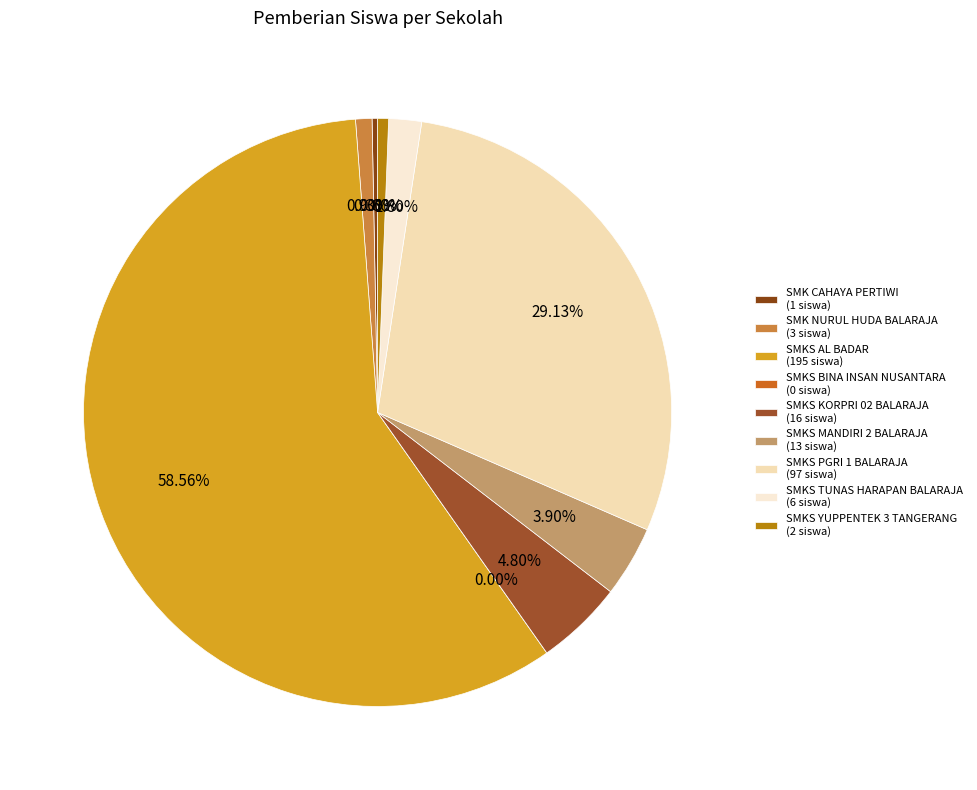

Which category accounts for the majority?

SMKS AL BADAR